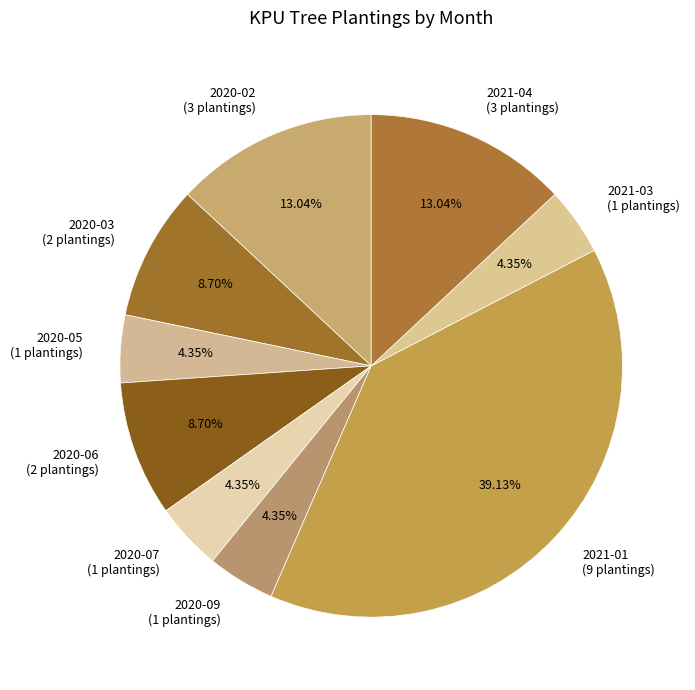

To the nearest percent, what percentage of the pie is 2020-05?

4%